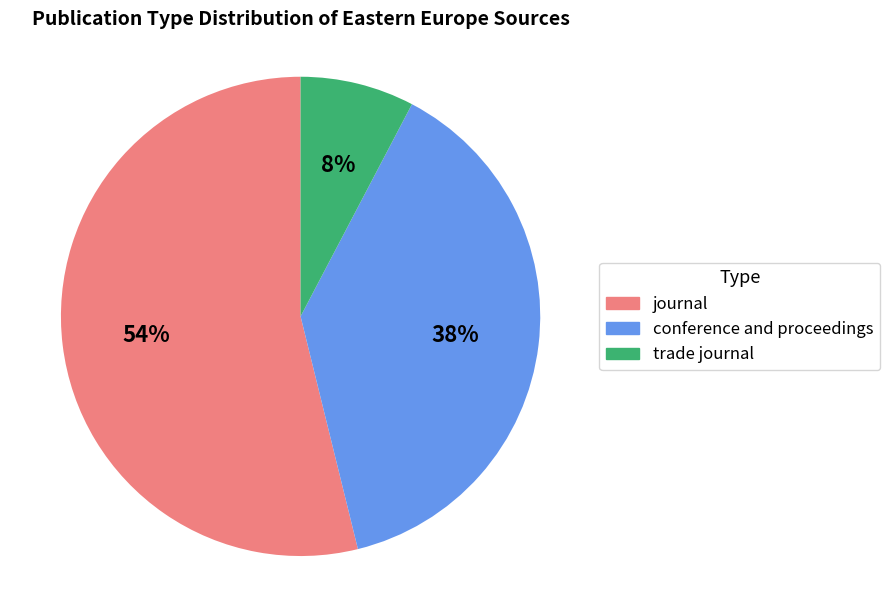

What is the majority slice?

journal